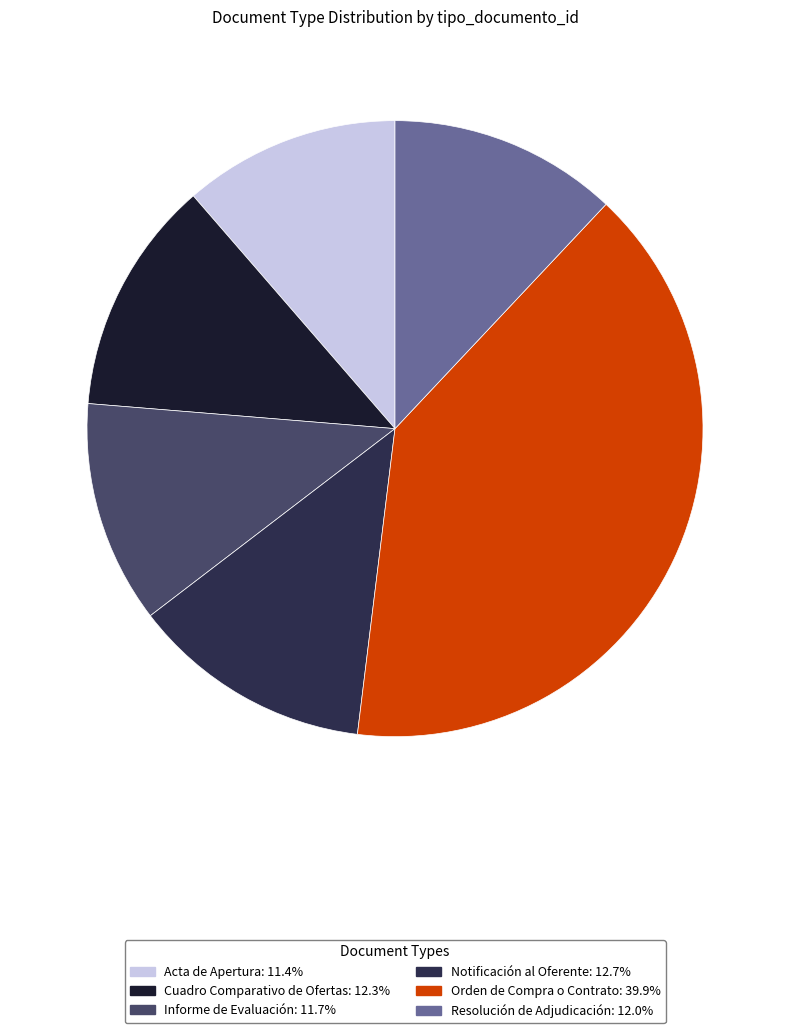

Which slice is the largest?

Orden de Compra o Contrato